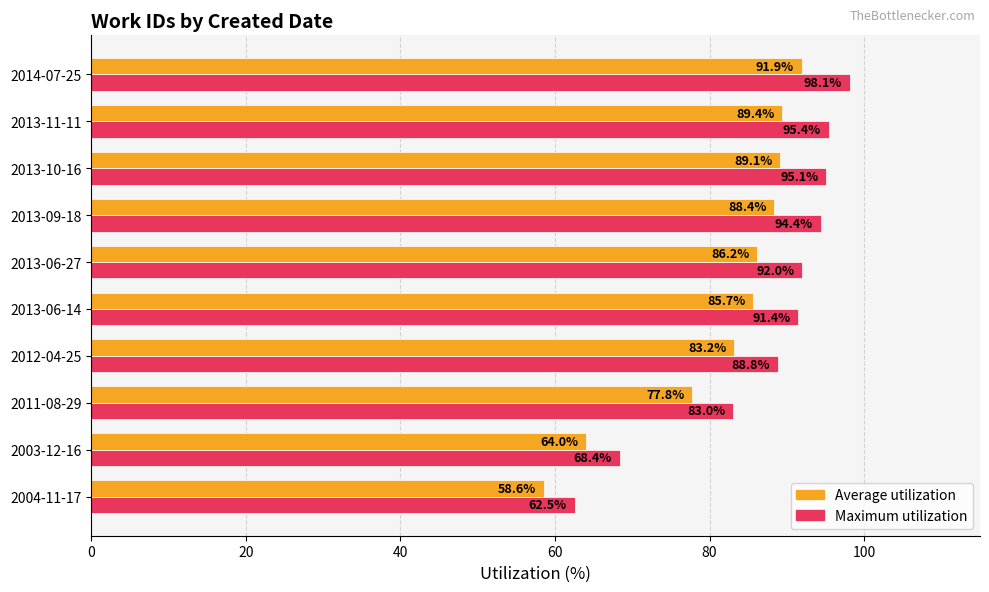

What is the spread (max minus min) of values at 2013-11-11?

6.0